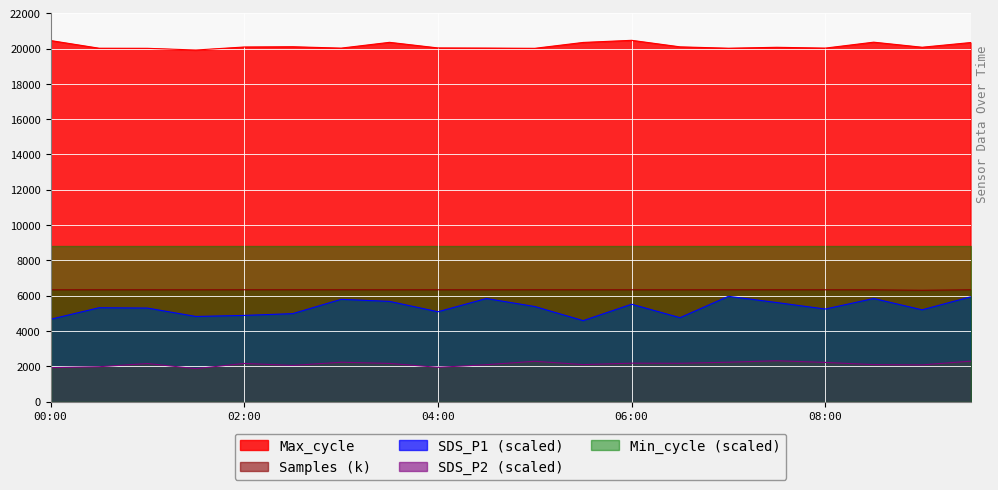

At how many categories does at least one series exceed 9089?

20